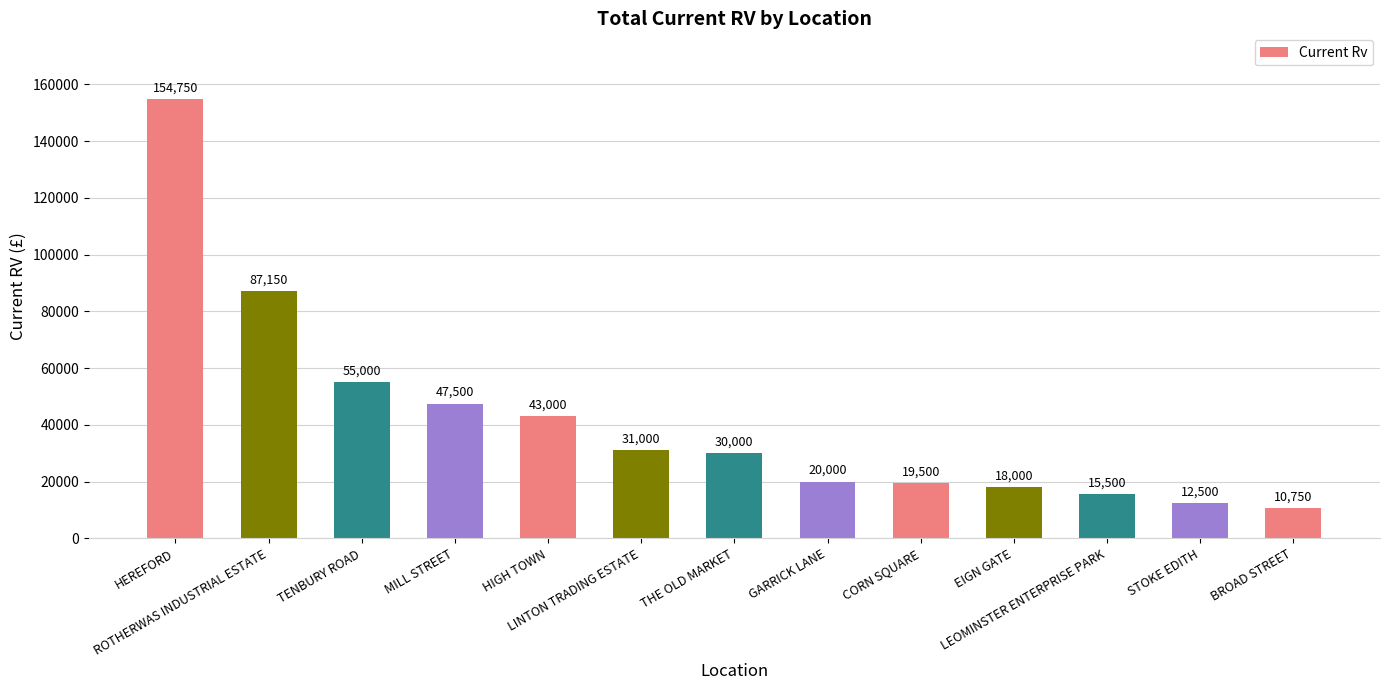

What is the label of the 1st bar from the left?

HEREFORD